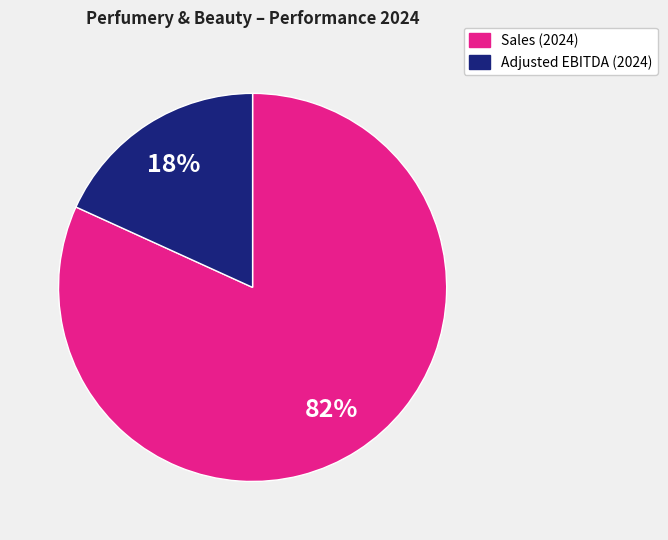

How many segments does this pie chart have?

2